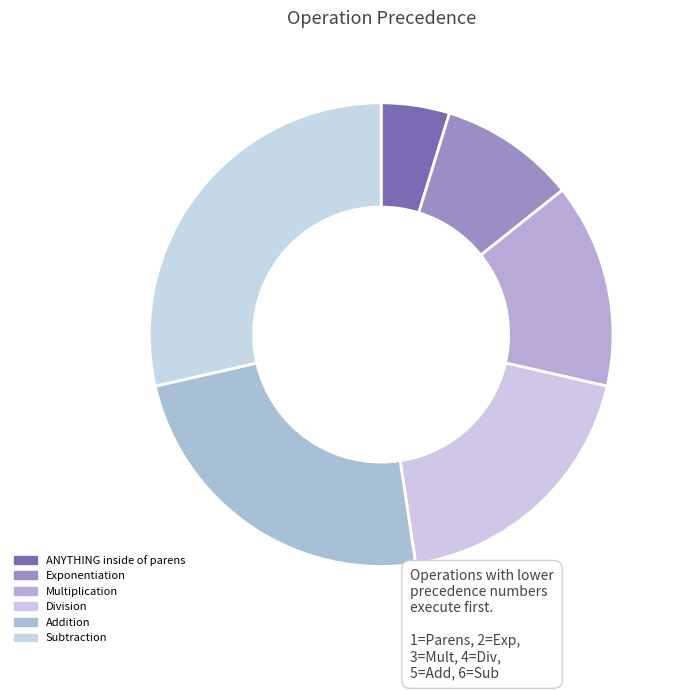

To the nearest percent, what is the difference between the Subtraction and Exponentiation slice percentages?

19%